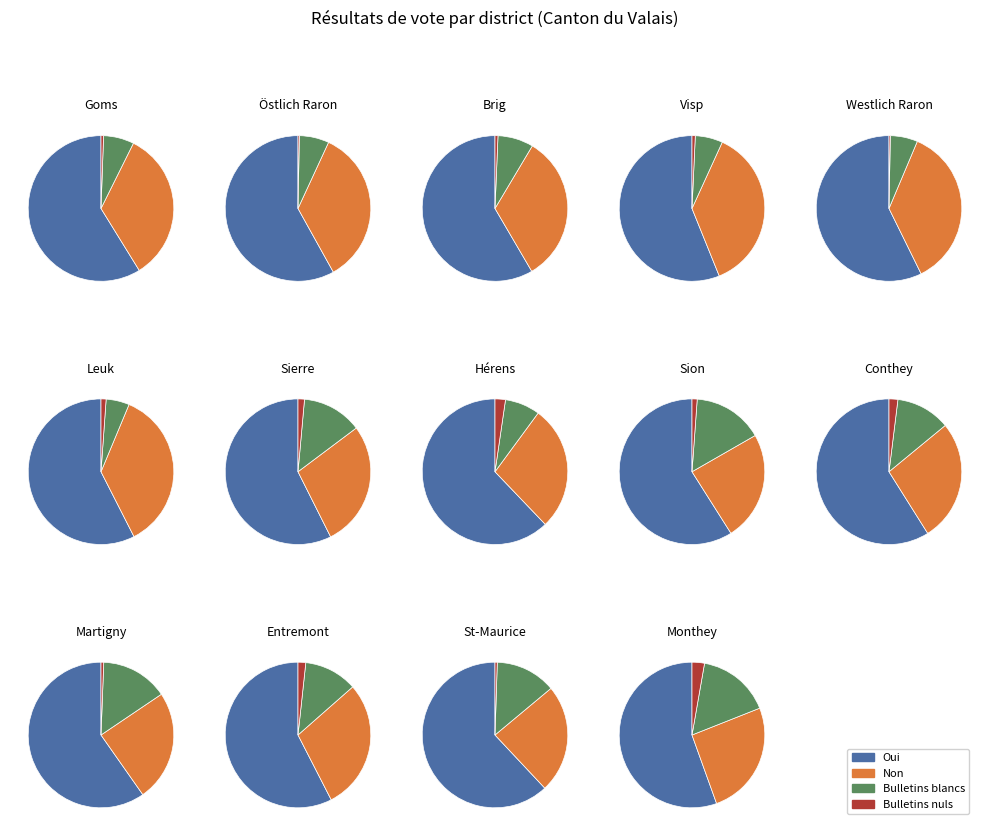

Is it true that 8 is 26% of the pie?

False